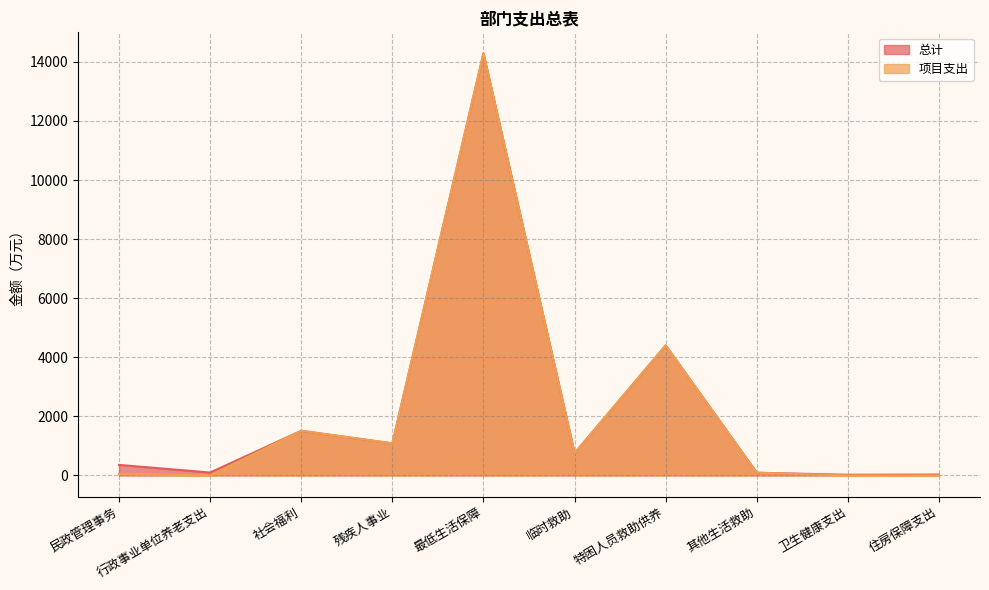

At how many categories does at least one series exceed 6322?

1